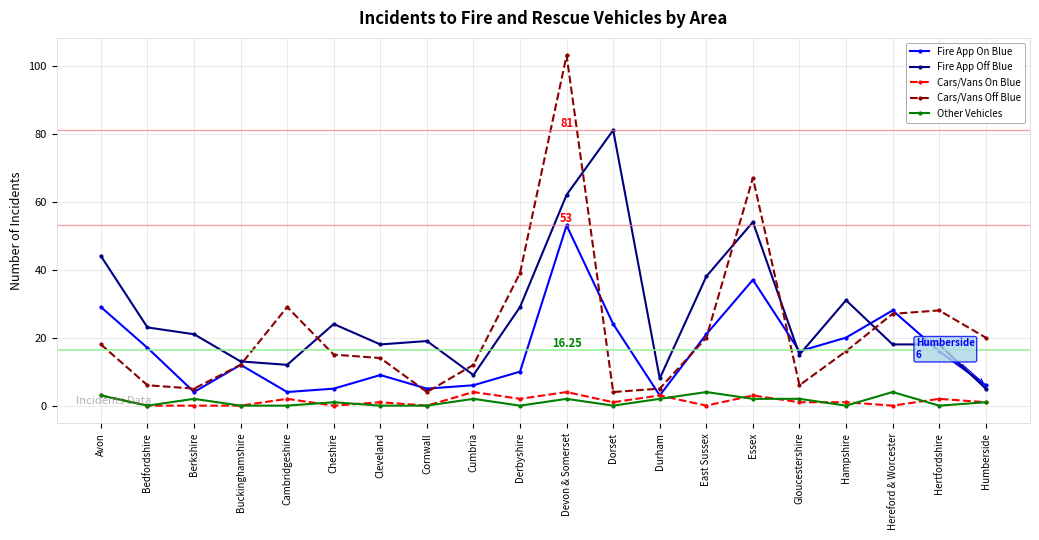

Reading left to right, what are all the values shown in this chart?

Fire App On Blue: Avon=29	Bedfordshire=17	Berkshire=4	Buckinghamshire=12	Cambridgeshire=4	Cheshire=5	Cleveland=9	Cornwall=5	Cumbria=6	Derbyshire=10	Devon & Somerset=53	Dorset=24	Durham=3	East Sussex=21	Essex=37	Gloucestershire=16	Hampshire=20	Hereford & Worcester=28	Hertfordshire=16	Humberside=6
Fire App Off Blue: Avon=44	Bedfordshire=23	Berkshire=21	Buckinghamshire=13	Cambridgeshire=12	Cheshire=24	Cleveland=18	Cornwall=19	Cumbria=9	Derbyshire=29	Devon & Somerset=62	Dorset=81	Durham=8	East Sussex=38	Essex=54	Gloucestershire=15	Hampshire=31	Hereford & Worcester=18	Hertfordshire=18	Humberside=5
Cars/Vans On Blue: Avon=3	Bedfordshire=0	Berkshire=0	Buckinghamshire=0	Cambridgeshire=2	Cheshire=0	Cleveland=1	Cornwall=0	Cumbria=4	Derbyshire=2	Devon & Somerset=4	Dorset=1	Durham=3	East Sussex=0	Essex=3	Gloucestershire=1	Hampshire=1	Hereford & Worcester=0	Hertfordshire=2	Humberside=1
Cars/Vans Off Blue: Avon=18	Bedfordshire=6	Berkshire=5	Buckinghamshire=12	Cambridgeshire=29	Cheshire=15	Cleveland=14	Cornwall=4	Cumbria=12	Derbyshire=39	Devon & Somerset=103	Dorset=4	Durham=5	East Sussex=20	Essex=67	Gloucestershire=6	Hampshire=16	Hereford & Worcester=27	Hertfordshire=28	Humberside=20
Other Vehicles: Avon=3	Bedfordshire=0	Berkshire=2	Buckinghamshire=0	Cambridgeshire=0	Cheshire=1	Cleveland=0	Cornwall=0	Cumbria=2	Derbyshire=0	Devon & Somerset=2	Dorset=0	Durham=2	East Sussex=4	Essex=2	Gloucestershire=2	Hampshire=0	Hereford & Worcester=4	Hertfordshire=0	Humberside=1